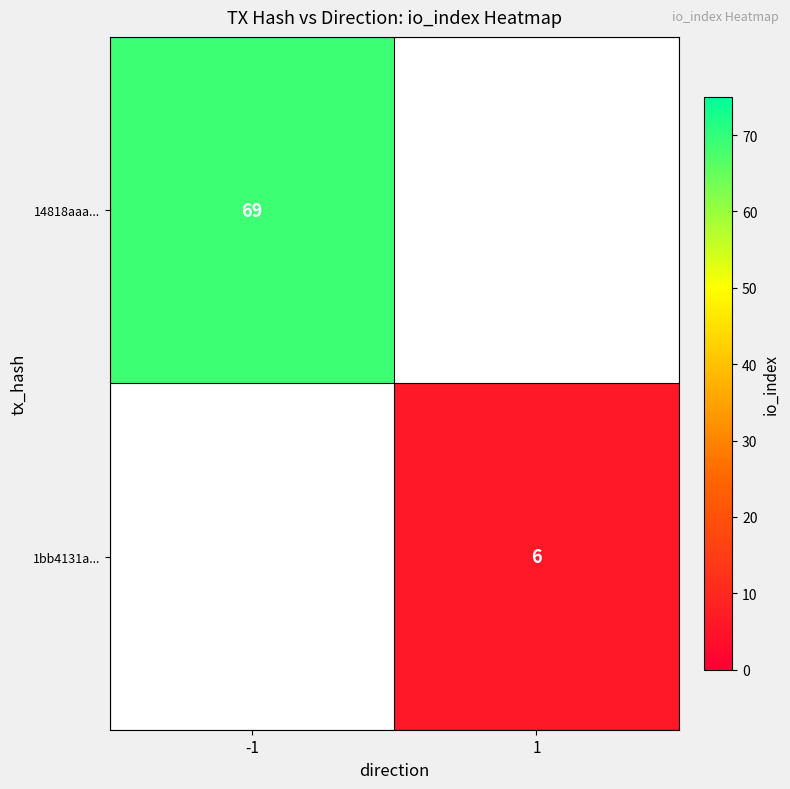

Is the value of 14818aaa... at -1 greater than the value of 1bb4131a... at 1?

Yes